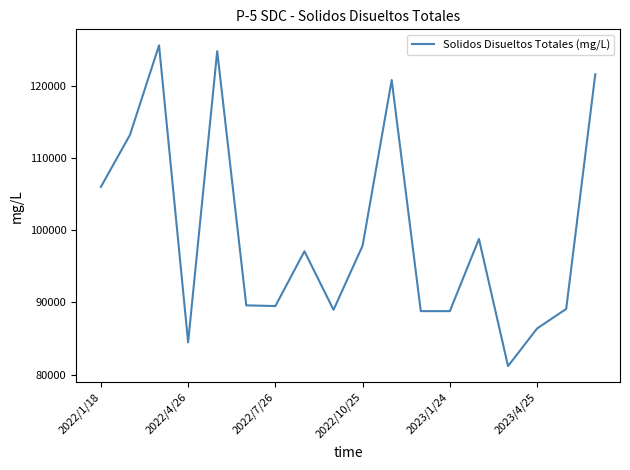

What is the difference between the maximum and minimum values?

44408